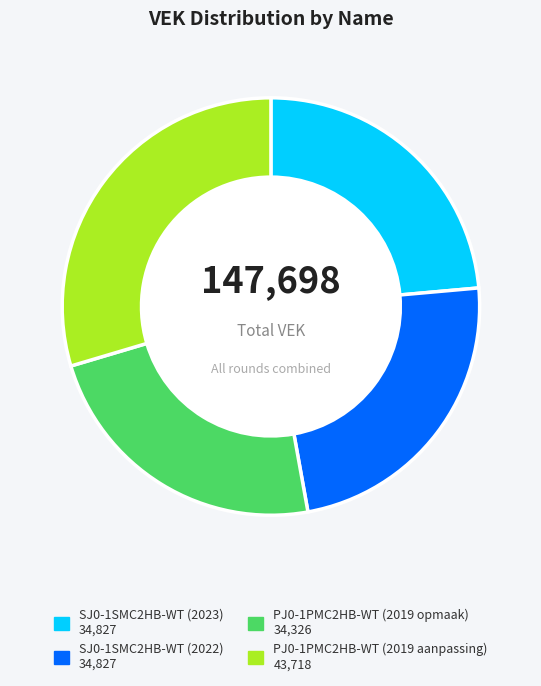

What is the ratio of the value at PJ0-1PMC2HB-WT (2019 aanpassing) to the value at SJ0-1SMC2HB-WT (2022)?

1.3